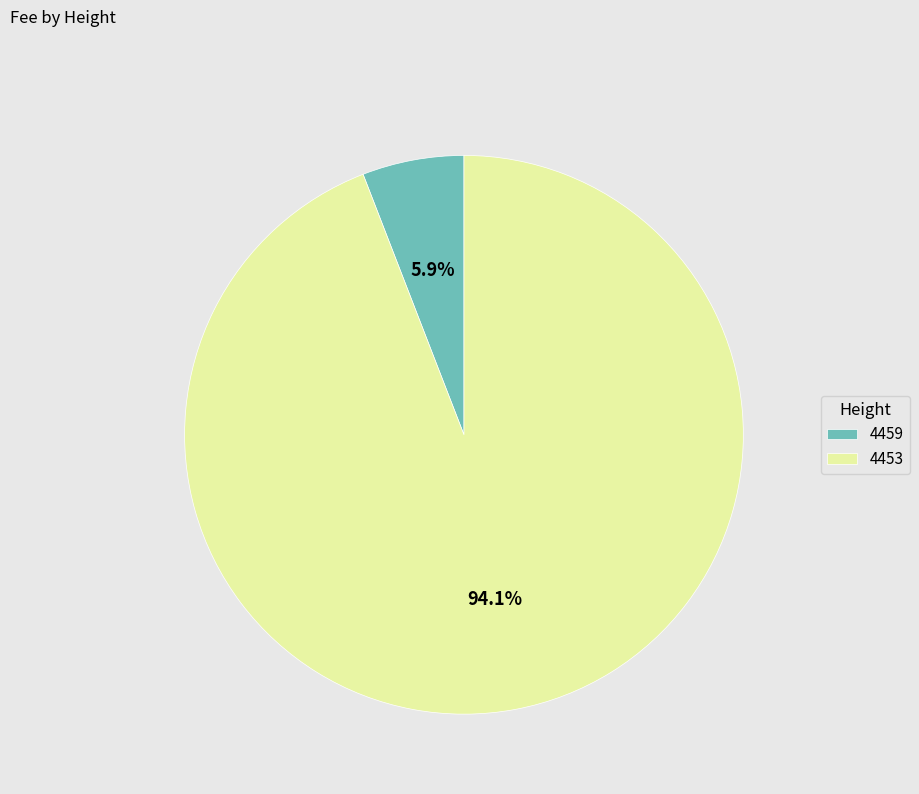

What percentage is the 4459 slice, to the nearest percent?

6%